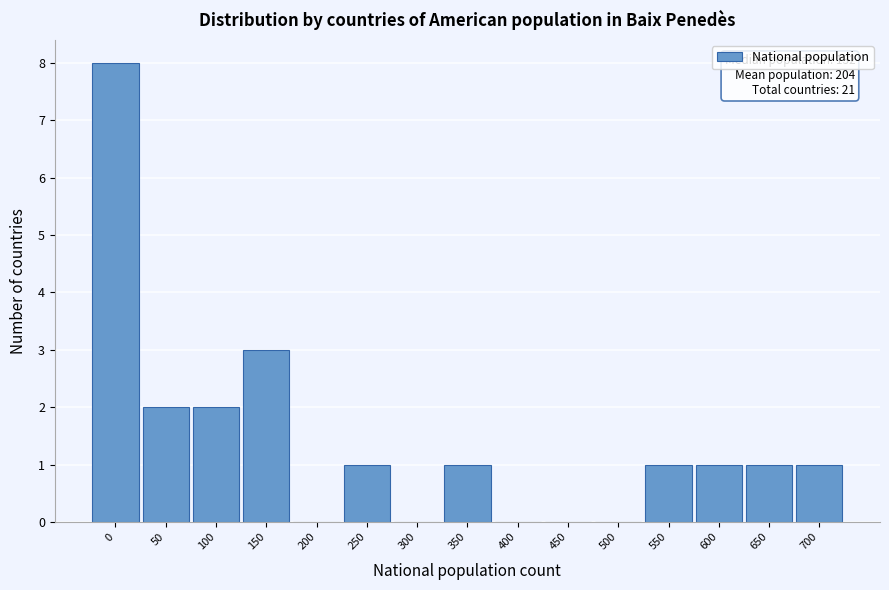

Reading right to left, transcribe all the data shown in this chart.

700=1	650=1	600=1	550=1	500=0	450=0	400=0	350=1	300=0	250=1	200=0	150=3	100=2	50=2	0=8